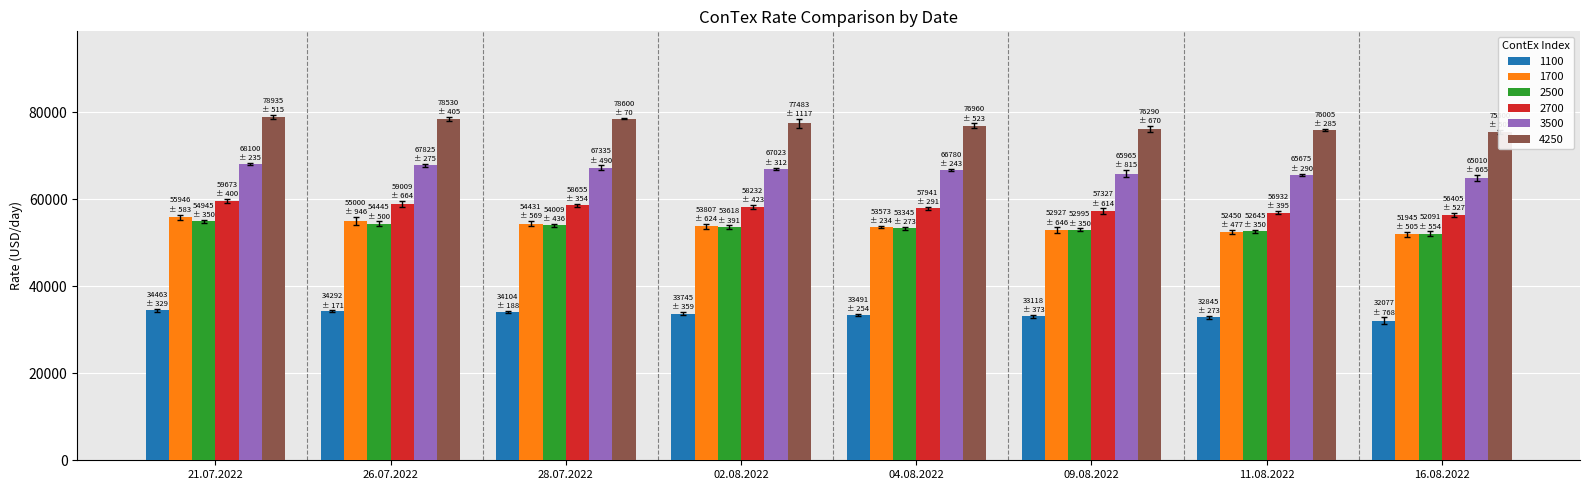

Reading left to right, extract all data points from this chart.

1100: 34463	34292	34104	33745	33491	33118	32845	32077
1700: 55946	55000	54431	53807	53573	52927	52450	51945
2500: 54945	54445	54009	53618	53345	52995	52645	52091
2700: 59673	59009	58655	58232	57941	57327	56932	56405
3500: 68100	67825	67335	67023	66780	65965	65675	65010
4250: 78935	78530	78600	77483	76960	76290	76005	75500